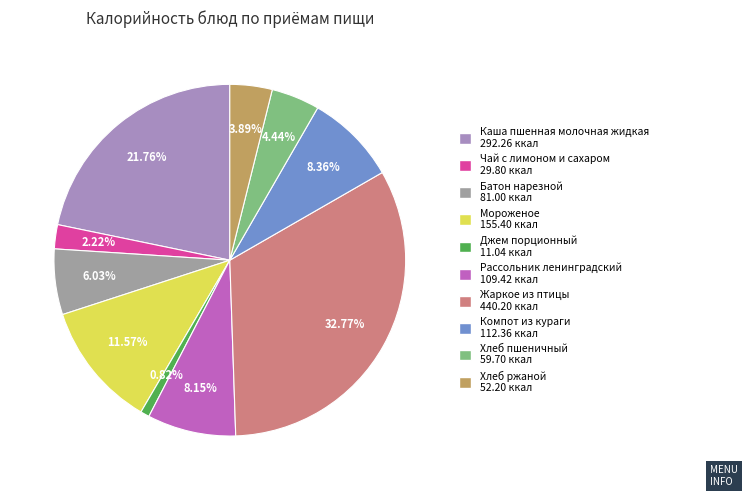

Is Хлеб пшеничный the majority of the pie?

No